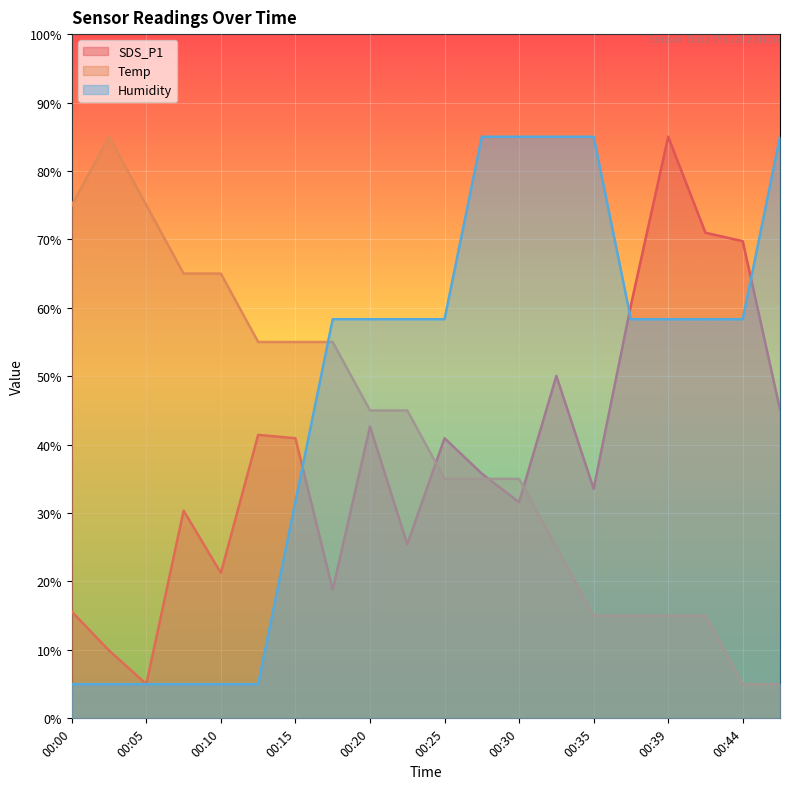

What is the value of the Humidity point at the 6th from the left?

5.0